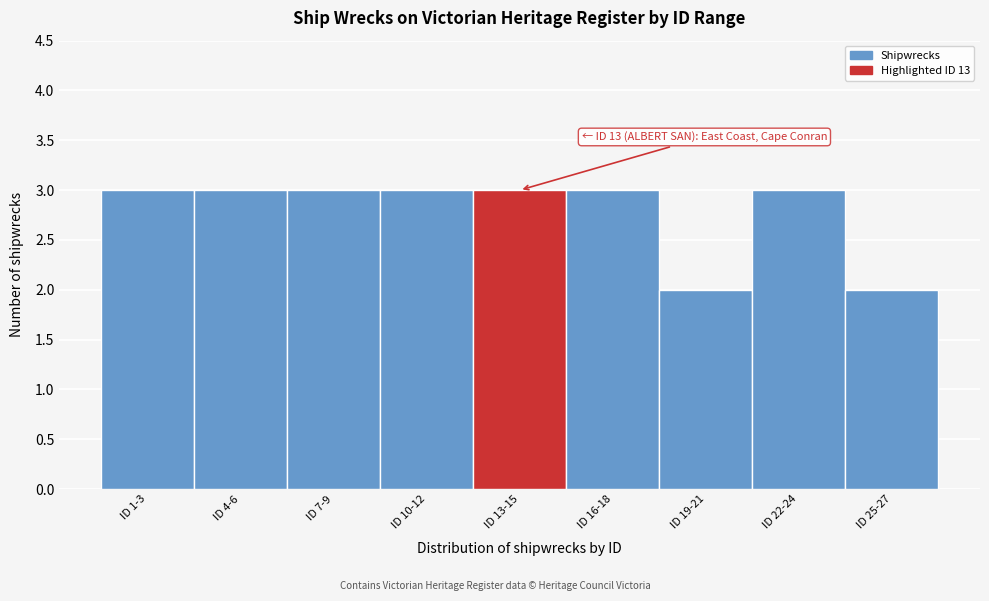

Reading right to left, list all the values displayed in this chart.

ID 25-27=2	ID 22-24=3	ID 19-21=2	ID 16-18=3	ID 13-15=3	ID 10-12=3	ID 7-9=3	ID 4-6=3	ID 1-3=3